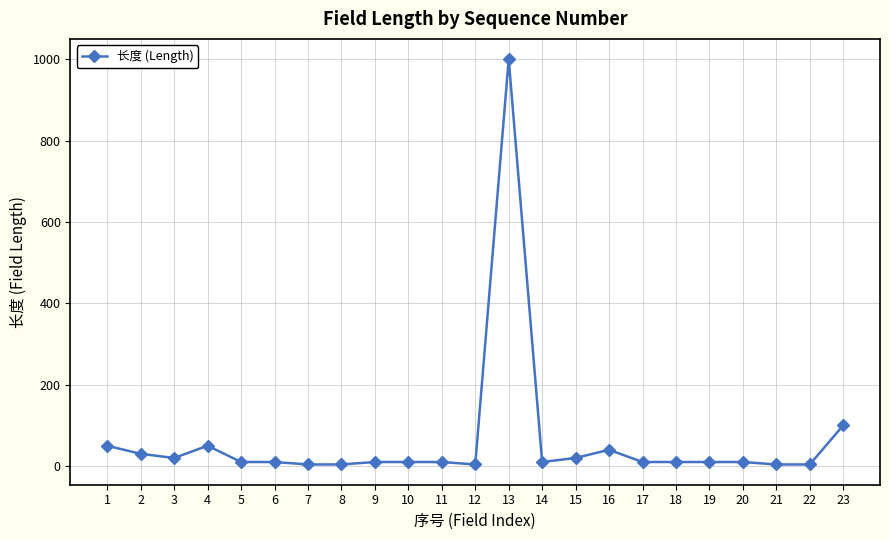

True or false: the data has more than 1 interior local peaks.

True